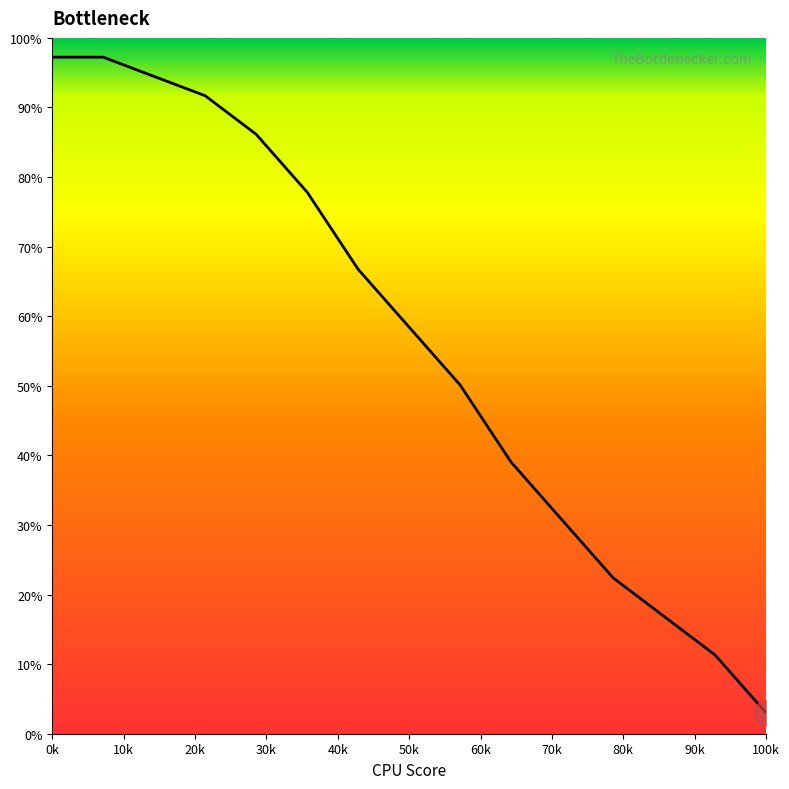

What is the difference between the maximum and minimum values?

94.2